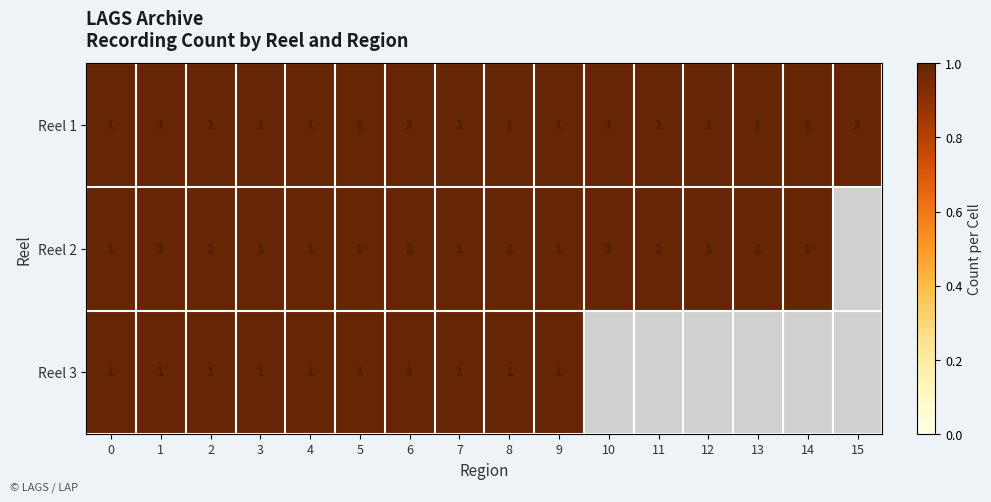

What is the sum of all row_1 values?

15